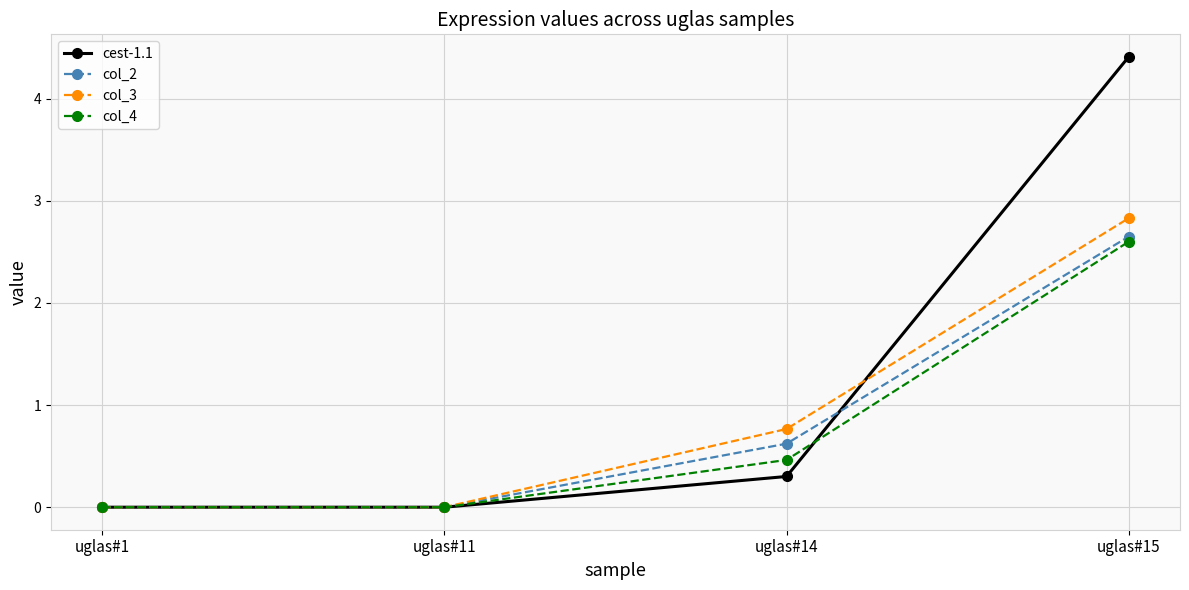

What is the difference between the maximum and minimum values in the cest-1.1 series?

4.4